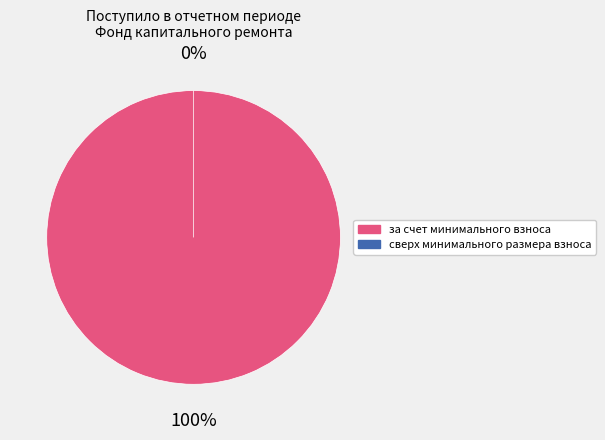

Between сверх минимального размера взноса and за счет минимального взноса, which is larger?

за счет минимального взноса